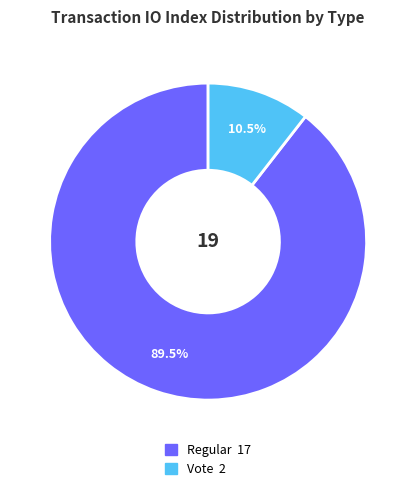

How much of the chart is everything except Regular?

10.5%